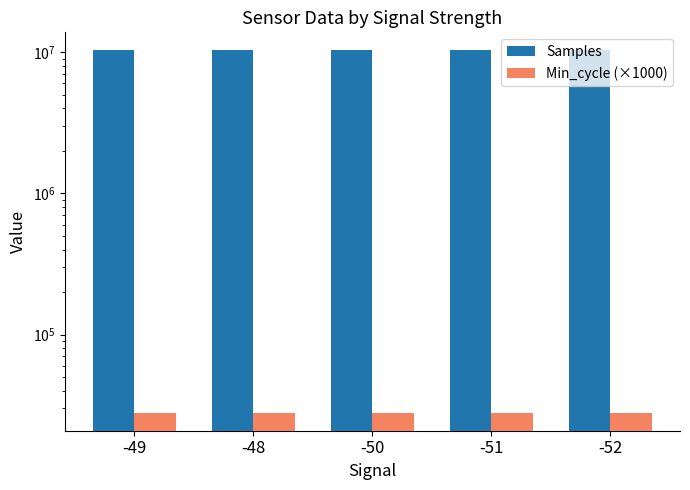

What value does the Samples series have at -48?

10279133